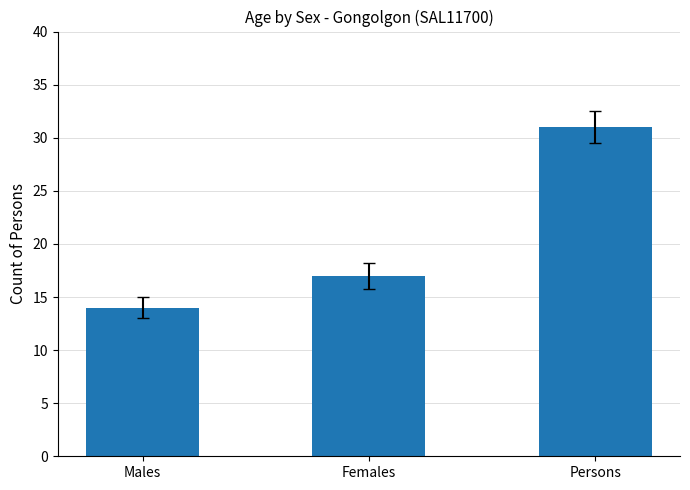

True or false: the data shows 17 at Females.

True